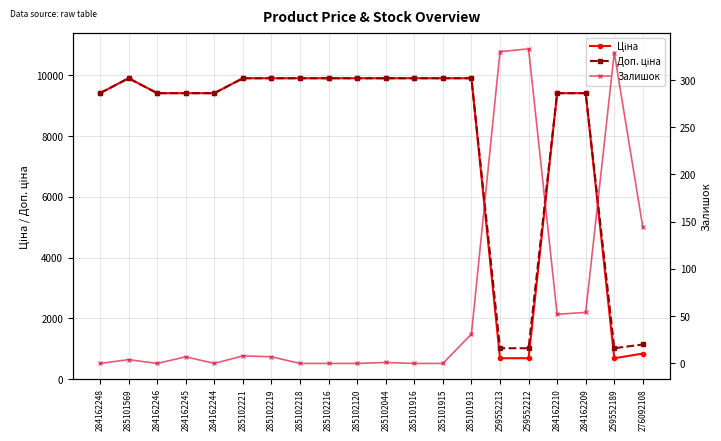

Reading right to left, extract all data points from this chart.

Ціна: 842.8	689.1	9416.9	9416.9	689.1	689.1	9908.5	9908.5	9908.5	9908.5	9908.5	9908.5	9908.5	9908.5	9908.5	9416.9	9416.9	9416.9	9908.5	9416.9
Доп. ціна: 1142.1	1017.8	9416.9	9416.9	1017.8	1017.8	9908.5	9908.5	9908.5	9908.5	9908.5	9908.5	9908.5	9908.5	9908.5	9416.9	9416.9	9416.9	9908.5	9416.9
Залишок: 144.0	329.0	54.0	52.0	333.0	330.0	31.0	0.0	0.0	1.0	0.0	0.0	0.0	7.0	8.0	0.0	7.0	0.0	4.0	0.0